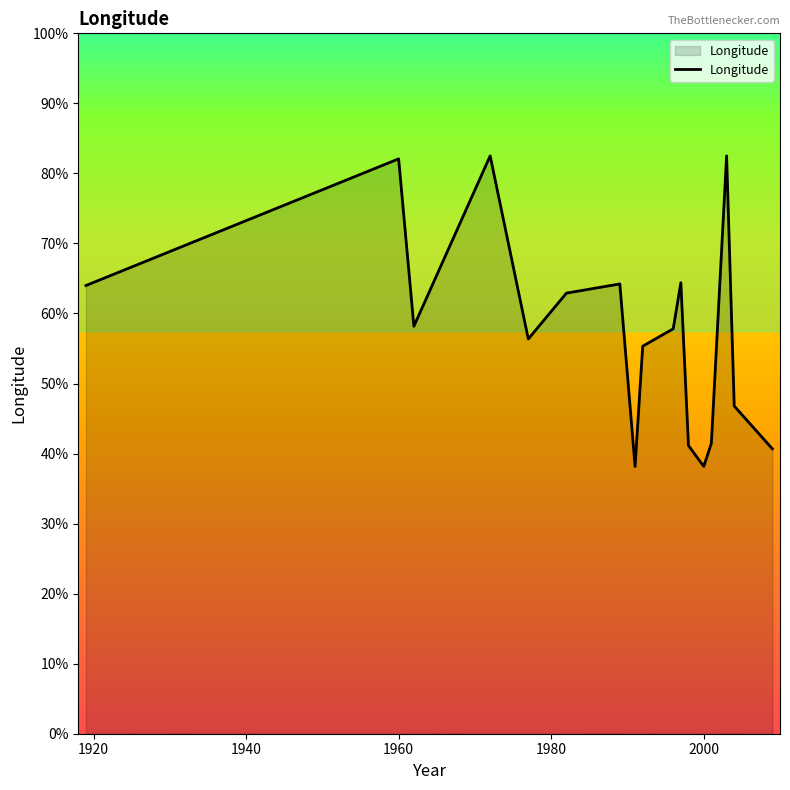

Is this an area chart (filled region under the line)?

Yes